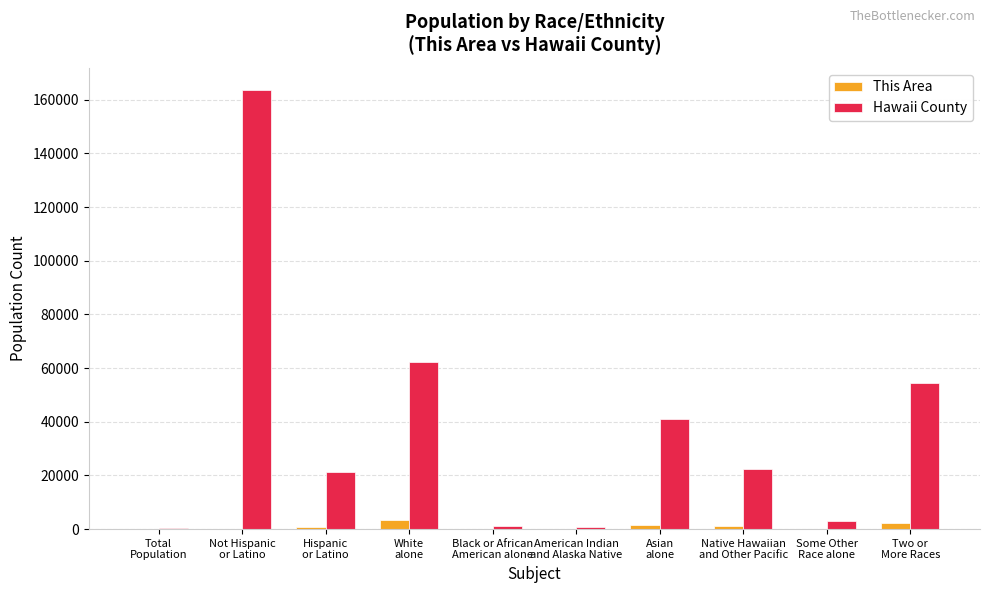

Which series has the largest total across all categories?

Hawaii County